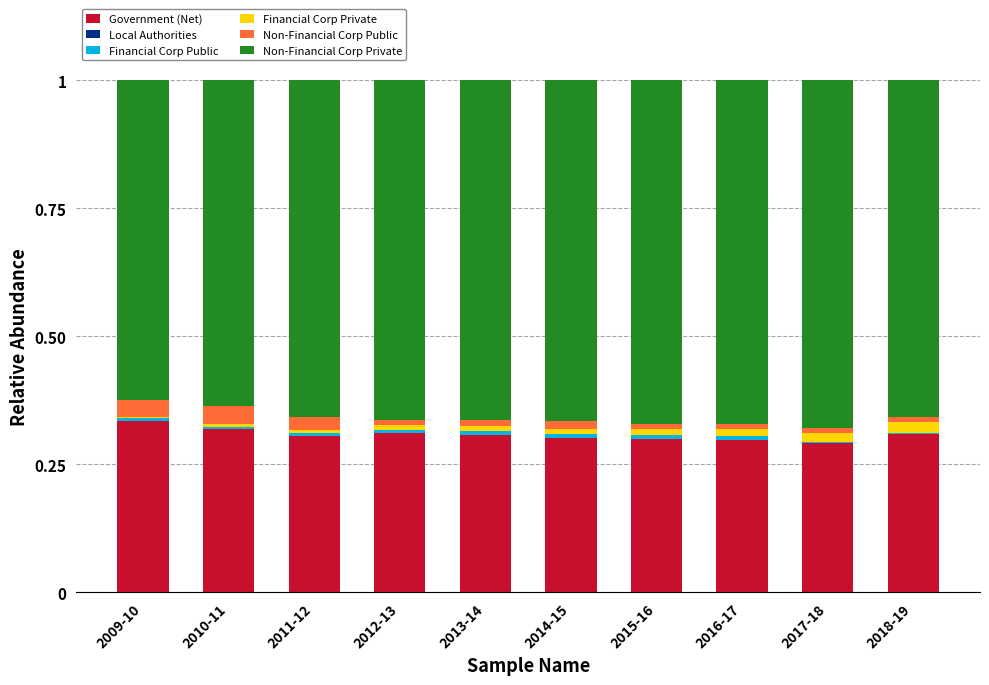

True or false: Government (Net) has a value of 0.1 at 2016-17.

False